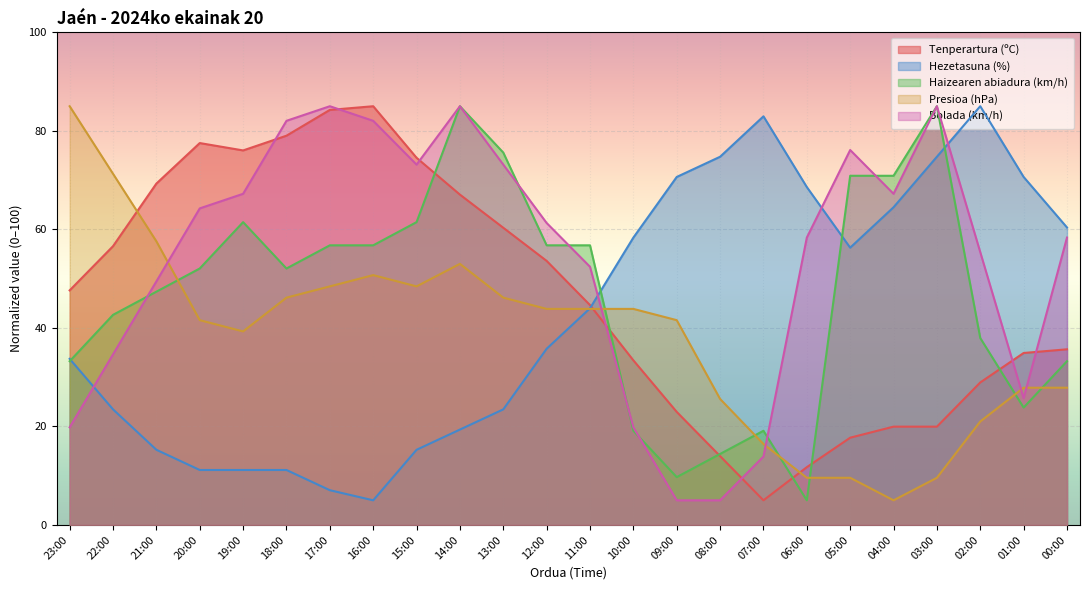

Where does the Bolada (km/h) series first go above 61?

20:00